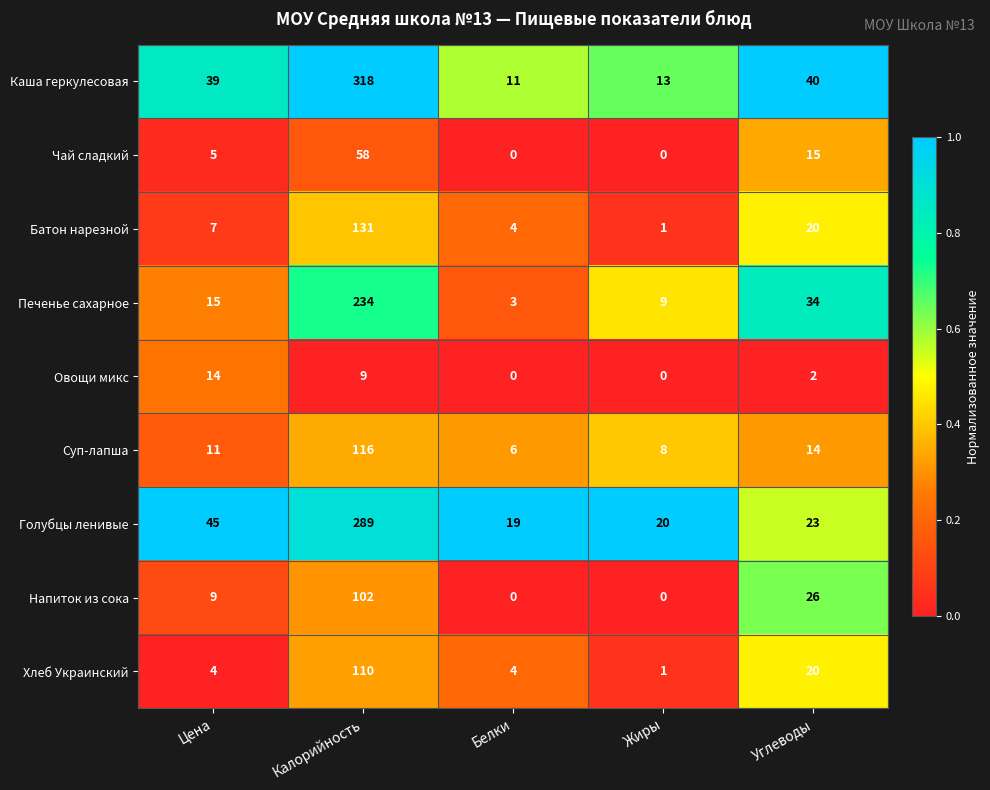

Which series changed the most between Калорийность and Жиры?

Каша геркулесовая